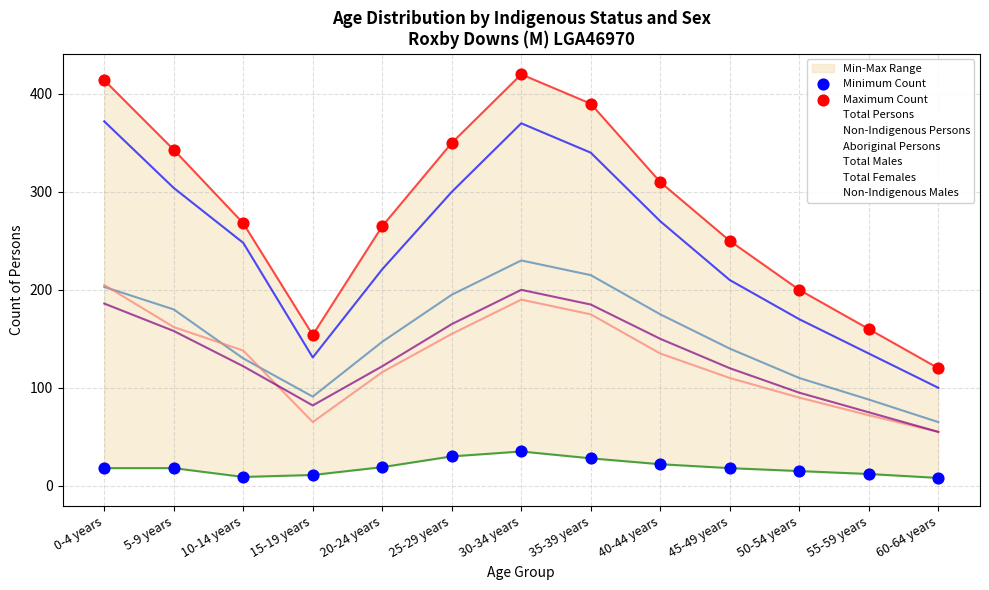

At how many categories does at least one series exceed 151?

12